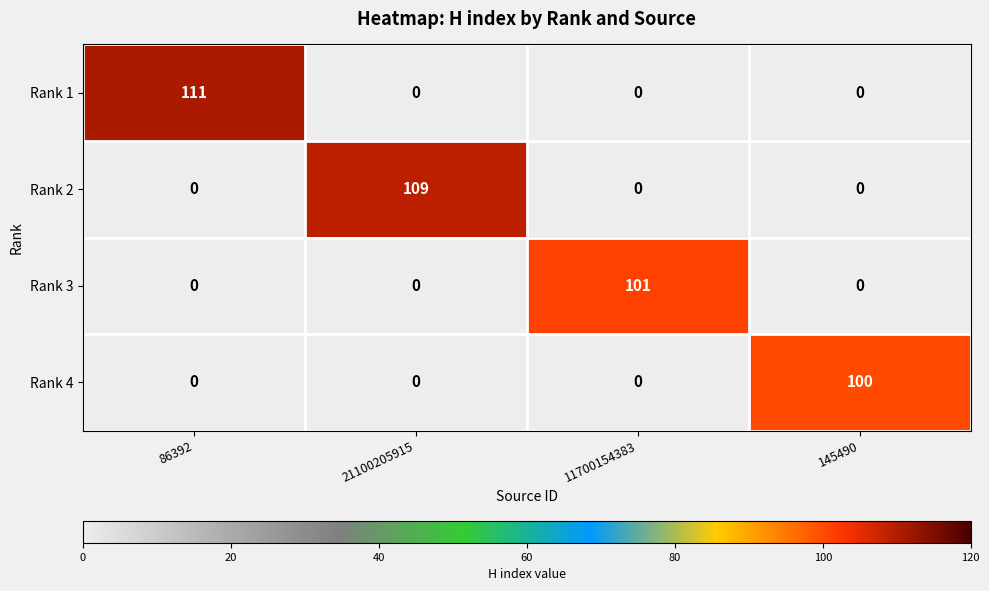

List the series in order of their peak value, lowest first.

Rank 4, Rank 3, Rank 2, Rank 1